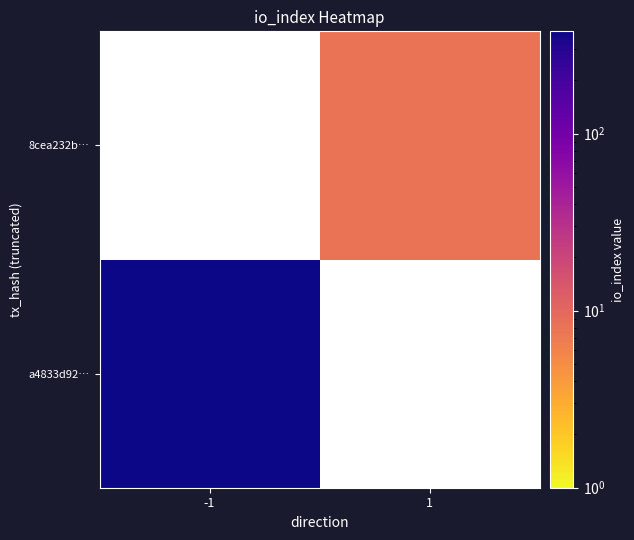

What is the maximum value shown in the chart?

378.0